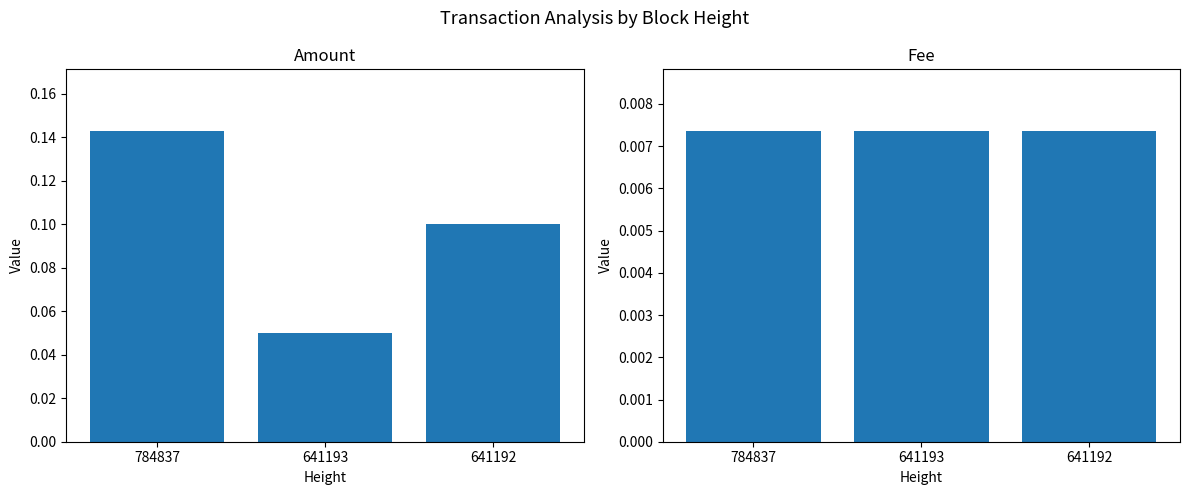

How many groups of bars are there?

3